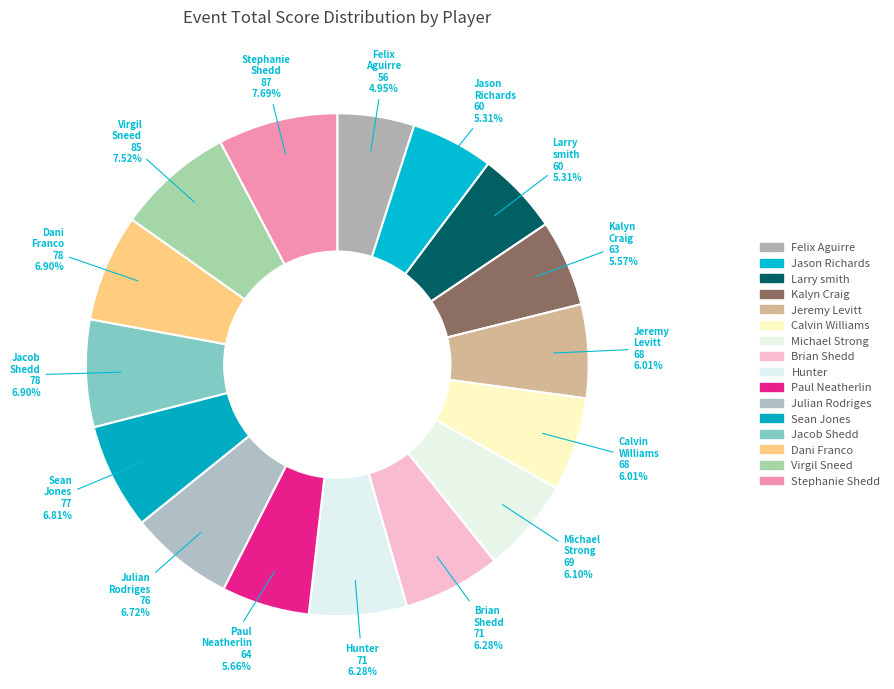

Count the number of slices in the pie.

16